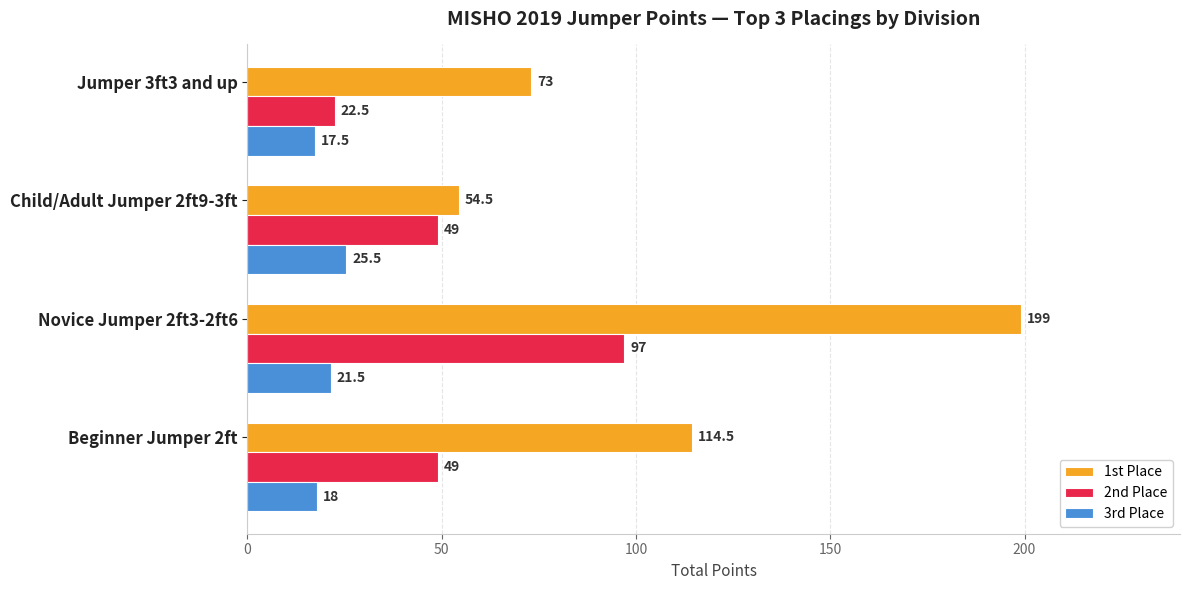

At how many categories does at least one series exceed 135?

1